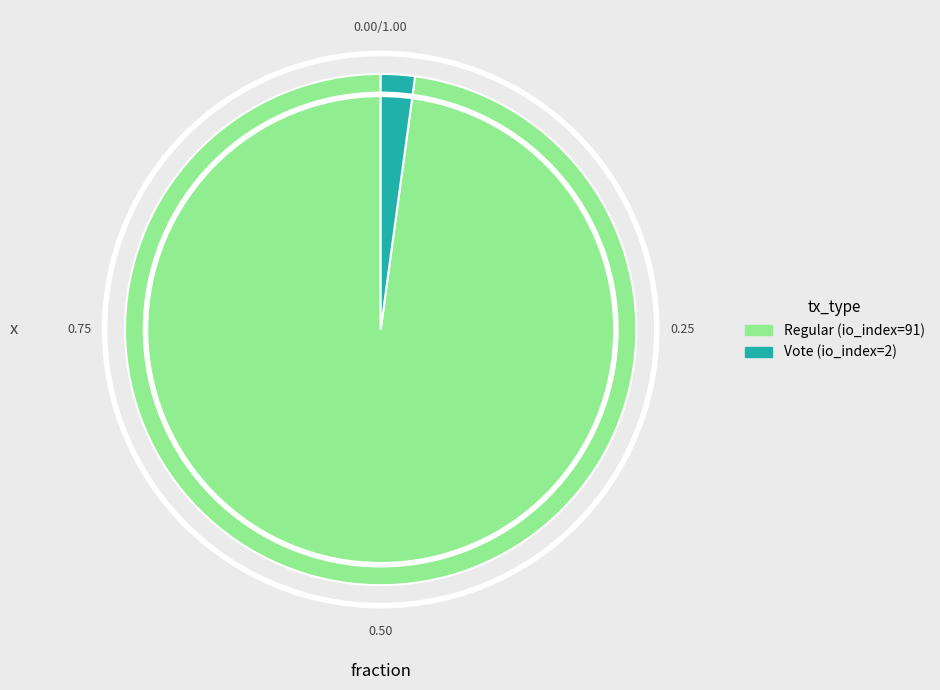

Is there a majority slice in this chart?

Yes